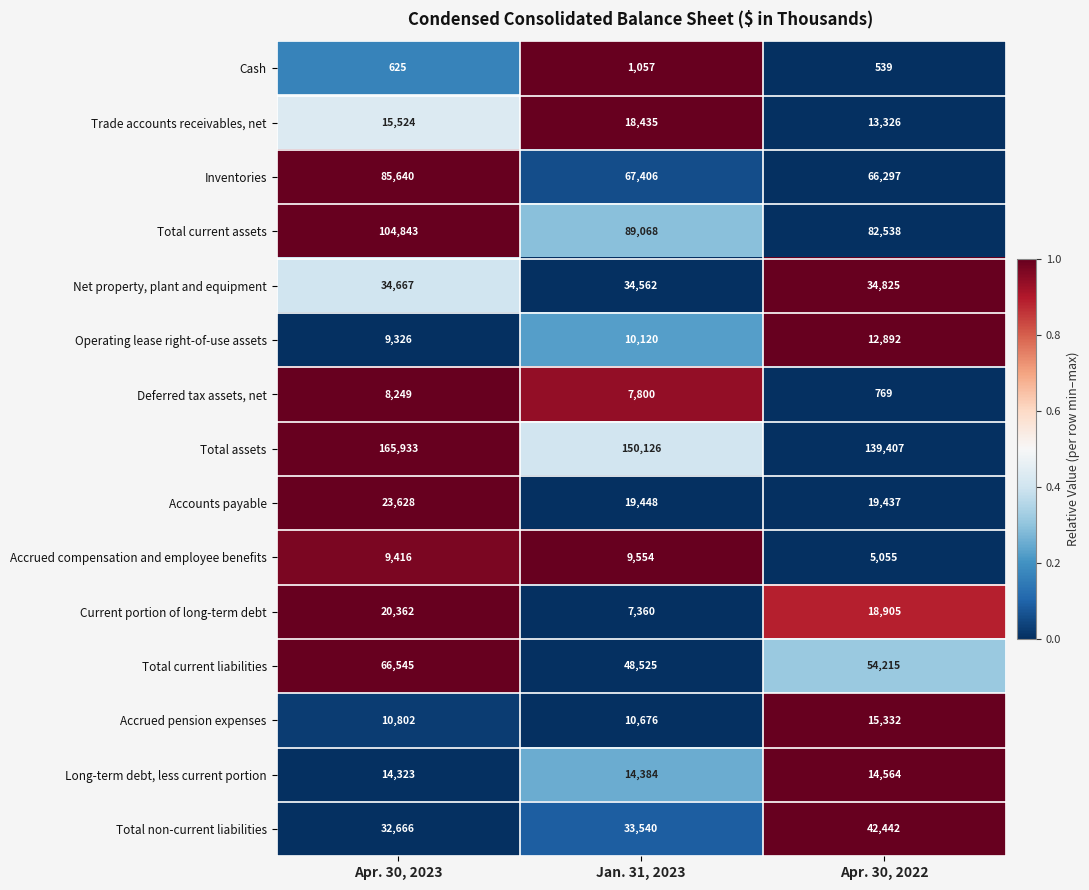

The Inventories series shows 93241 at Apr. 30, 2022. True or false?

False